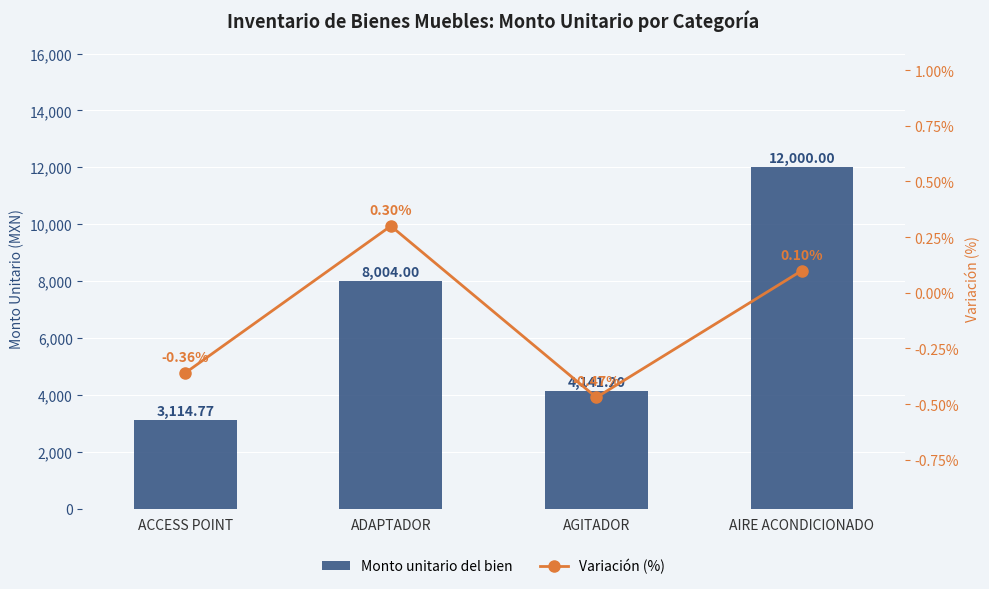

Reading left to right, what are all the values shown in this chart?

Monto unitario del bien: 3114.8	8004.0	4141.2	12000.0
Variación (%): -0.4	0.3	-0.5	0.1